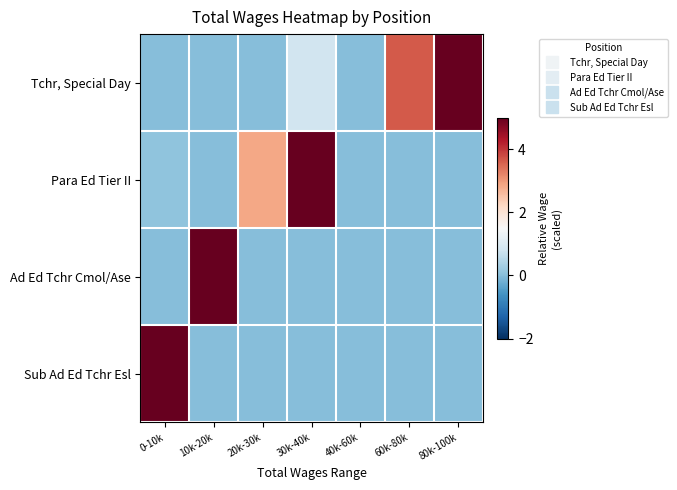

Reading right to left, list all the values displayed in this chart.

Tchr, Special Day: 80k-100k=5.0	60k-80k=3.6	40k-60k=0.0	30k-40k=0.8	20k-30k=0.0	10k-20k=0.0	0-10k=0.0
Para Ed Tier II: 80k-100k=0.0	60k-80k=0.0	40k-60k=0.0	30k-40k=5.0	20k-30k=2.8	10k-20k=0.0	0-10k=0.1
Ad Ed Tchr Cmol/Ase: 80k-100k=0.0	60k-80k=0.0	40k-60k=0.0	30k-40k=0.0	20k-30k=0.0	10k-20k=5.0	0-10k=0.0
Sub Ad Ed Tchr Esl: 80k-100k=0.0	60k-80k=0.0	40k-60k=0.0	30k-40k=0.0	20k-30k=0.0	10k-20k=0.0	0-10k=5.0